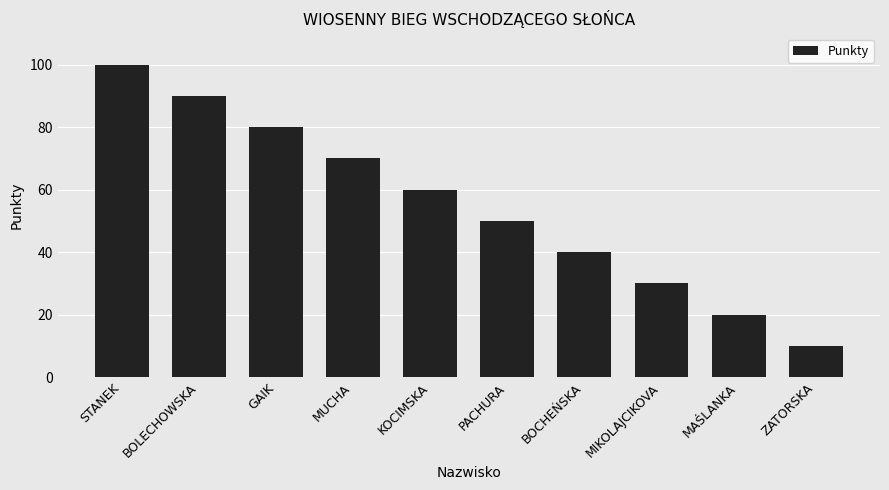

Rank the categories by value from lowest to highest.

ZATORSKA, MAŚLANKA, MIKOLAJCIKOVA, BOCHEŃSKA, PACHURA, KOCIMSKA, MUCHA, GAIK, BOLECHOWSKA, STANEK